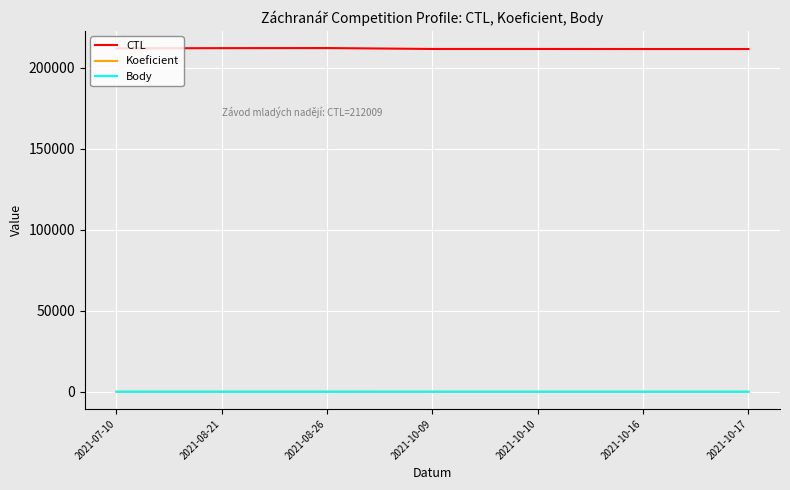

True or false: CTL and Body cross at least once.

False